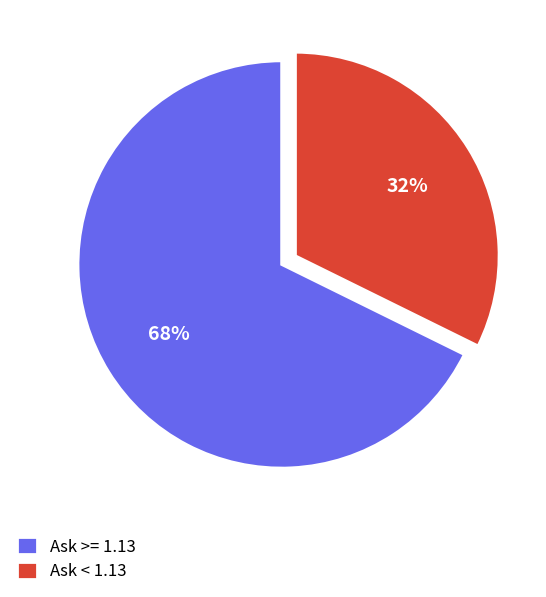

Rank the categories by value from highest to lowest.

Ask >= 1.13, Ask < 1.13